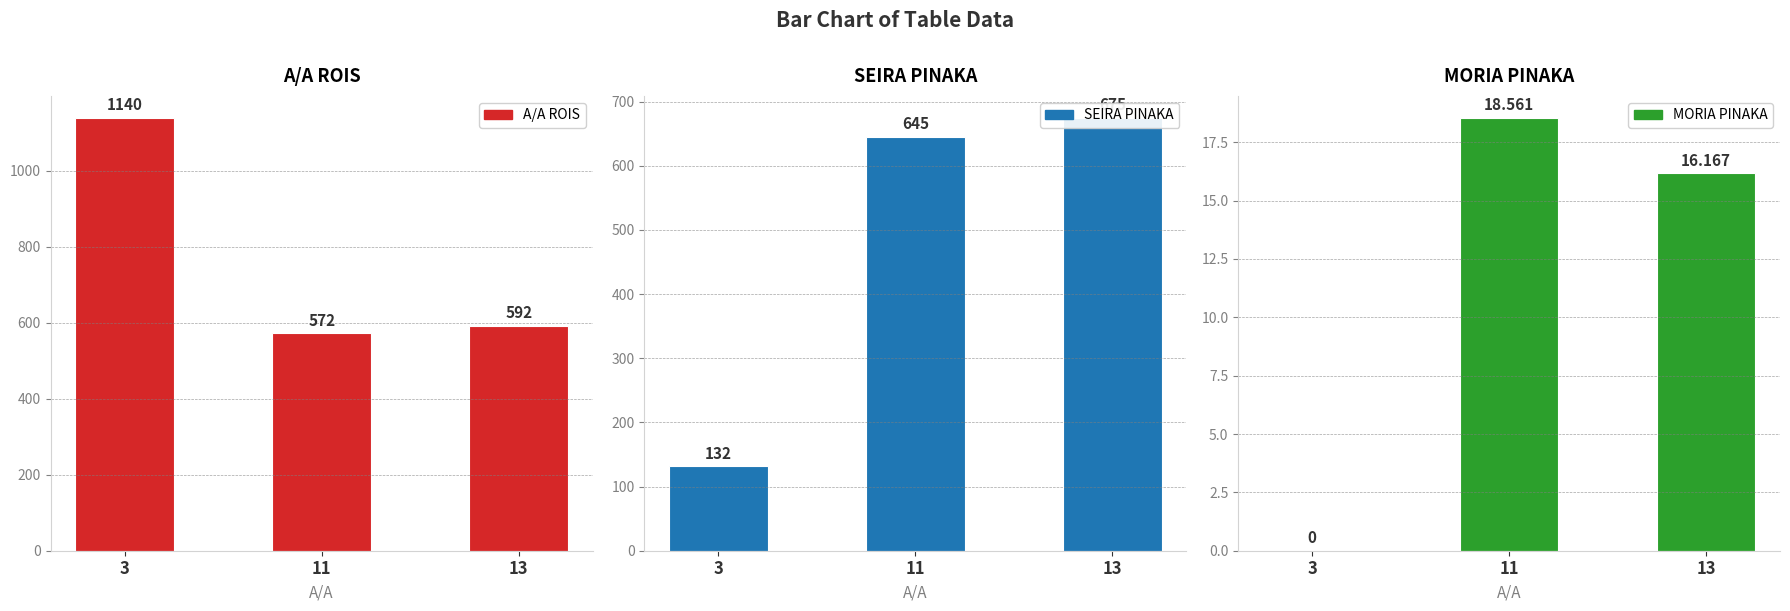

At which label does MORIA PINAKA reach its minimum?

3